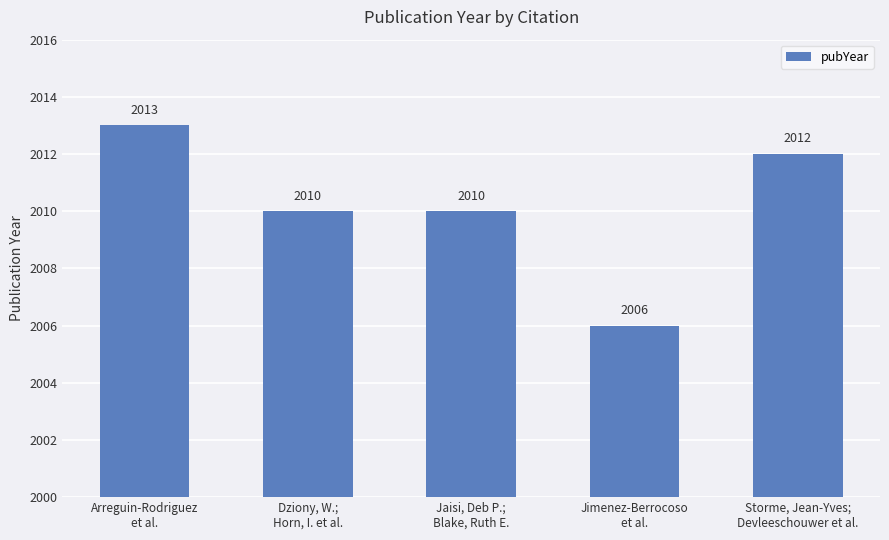

What is the smallest value displayed?

2006